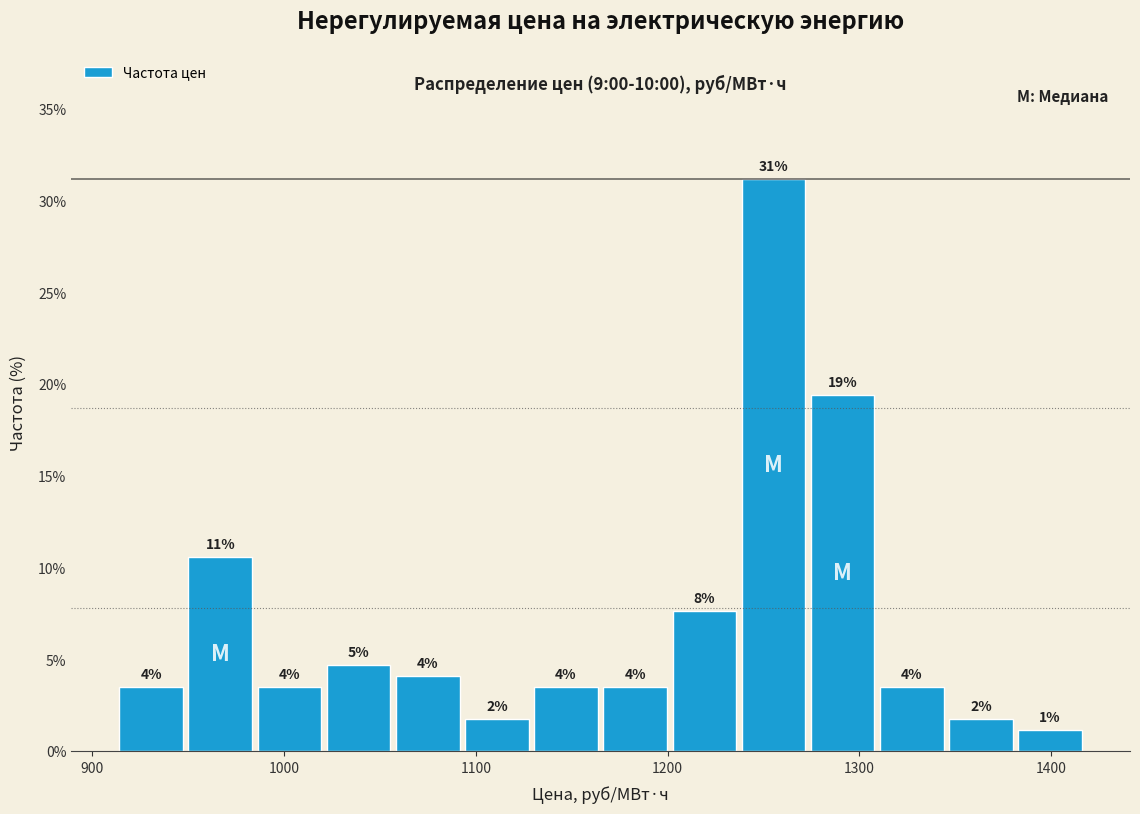

Around what value on the x-axis is the tallest bar? Give the approximate position of its centre, as read against the axis.

1260